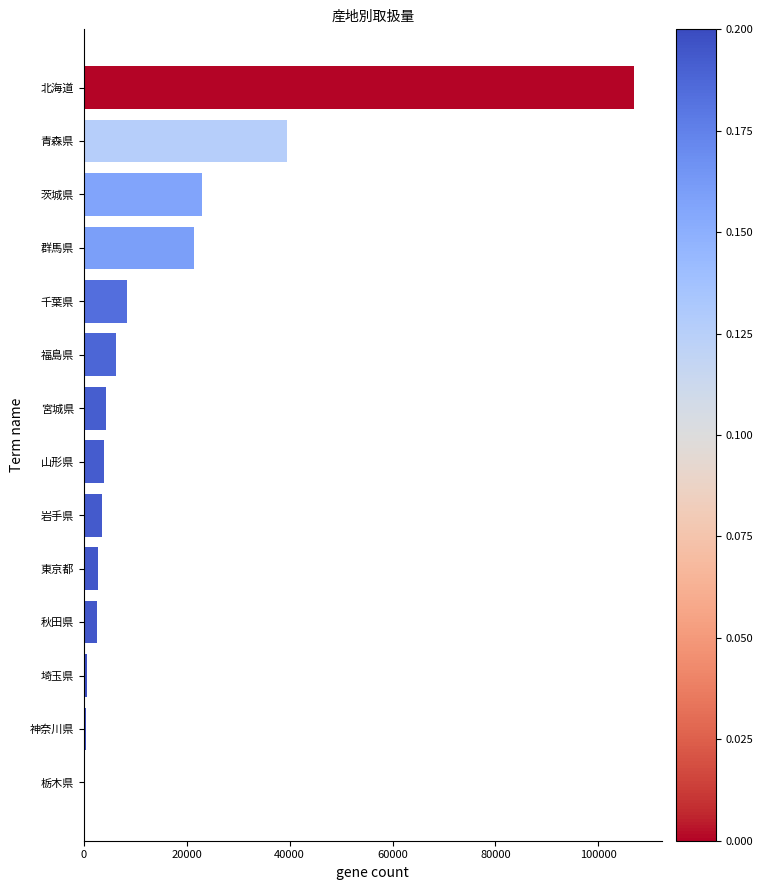

Read the value at 福島県.

6289